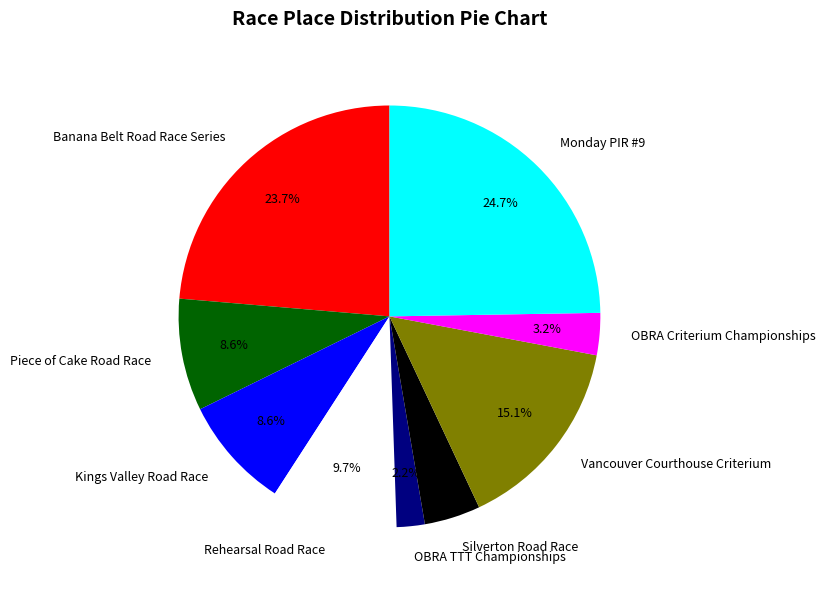

How many segments does this pie chart have?

9